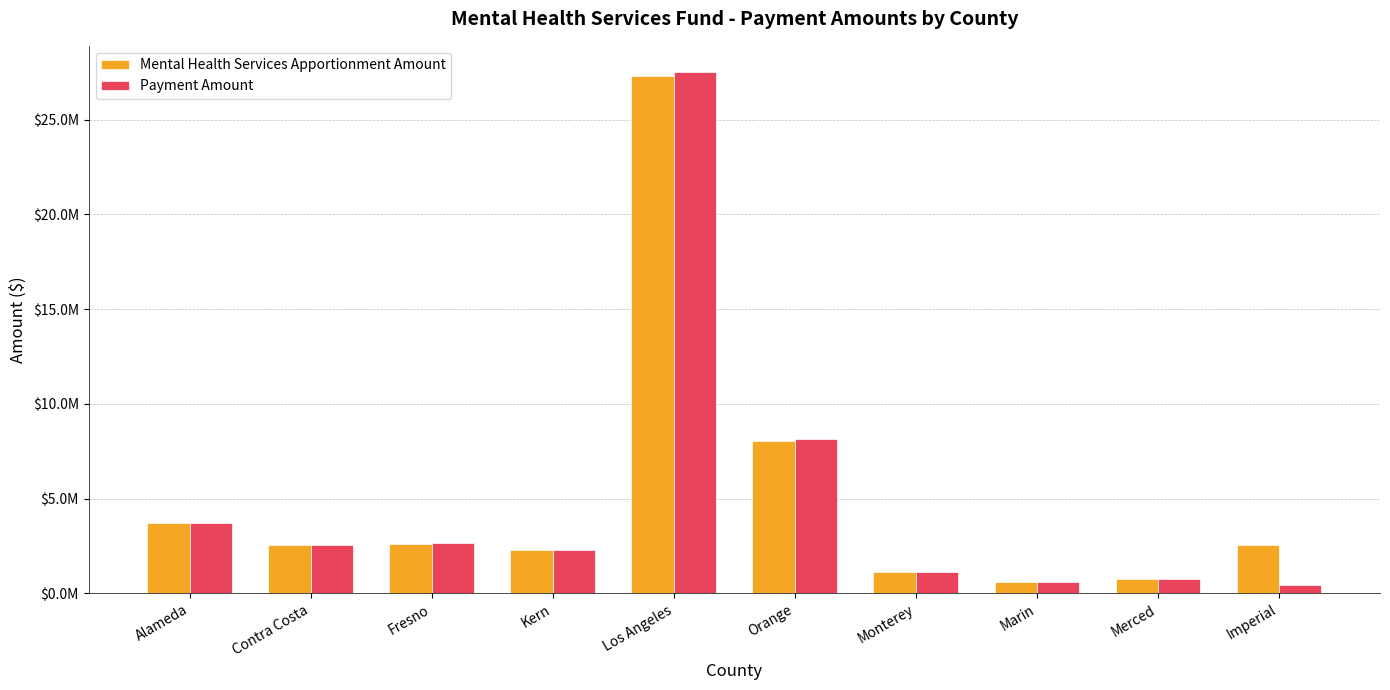

What is the smallest value displayed?

471511.7